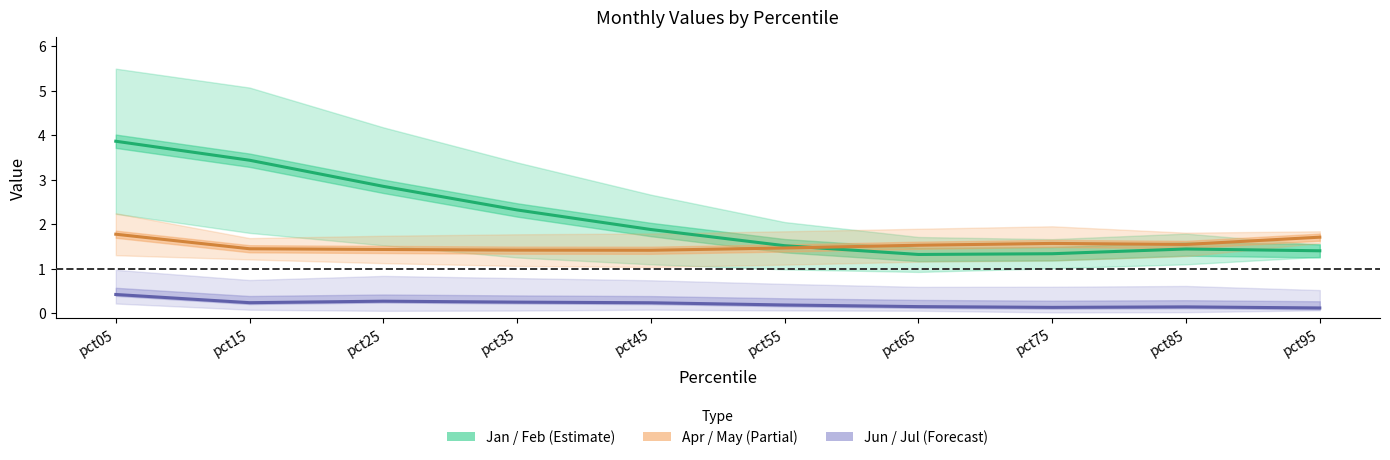

True or false: Jan / Feb (Estimate) has a value of 1.6 at pct25.

False